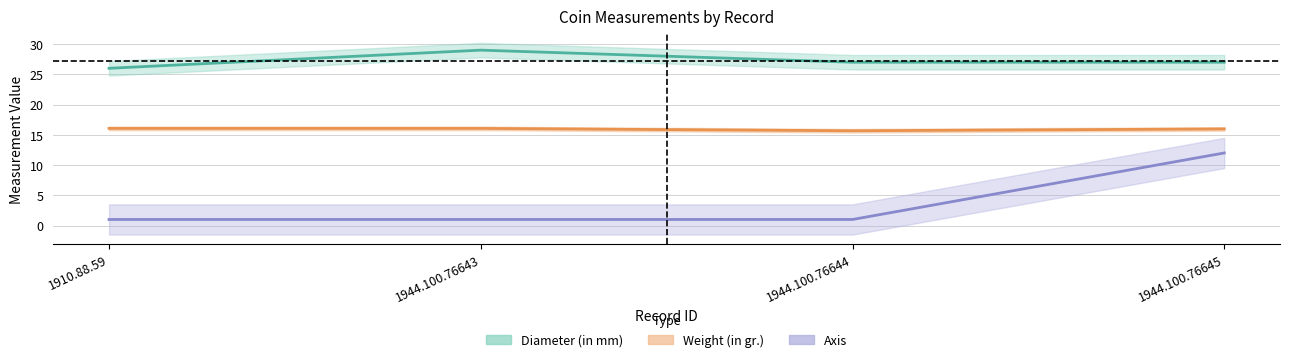

How many distinct data groups are displayed?

3